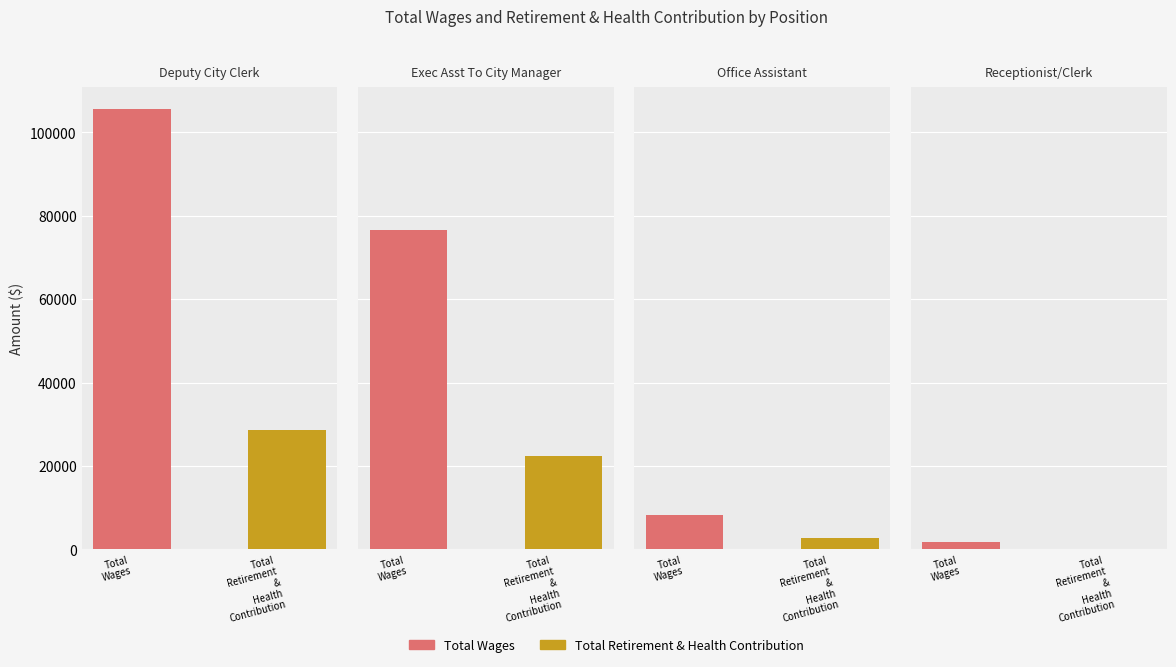

The Total Wages series shows 918 at Receptionist/Clerk. True or false?

False